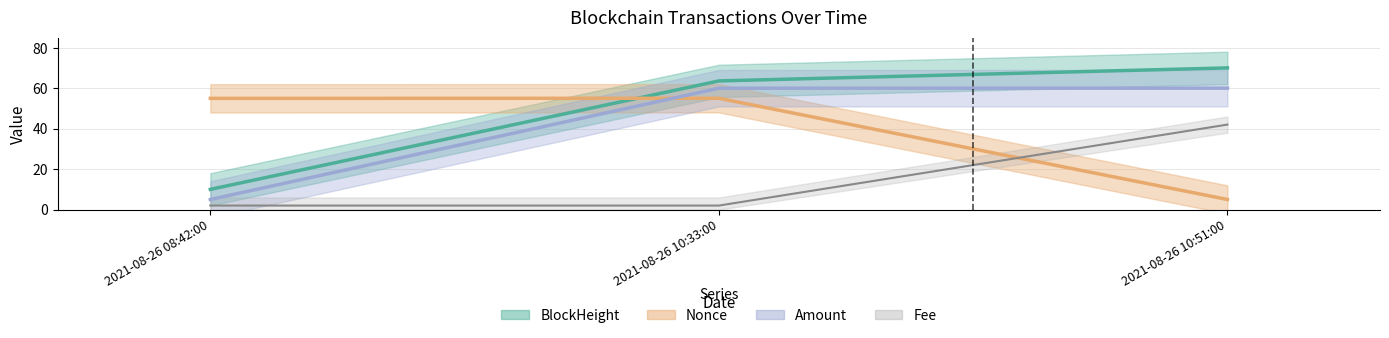

How many data points does each series have?

3